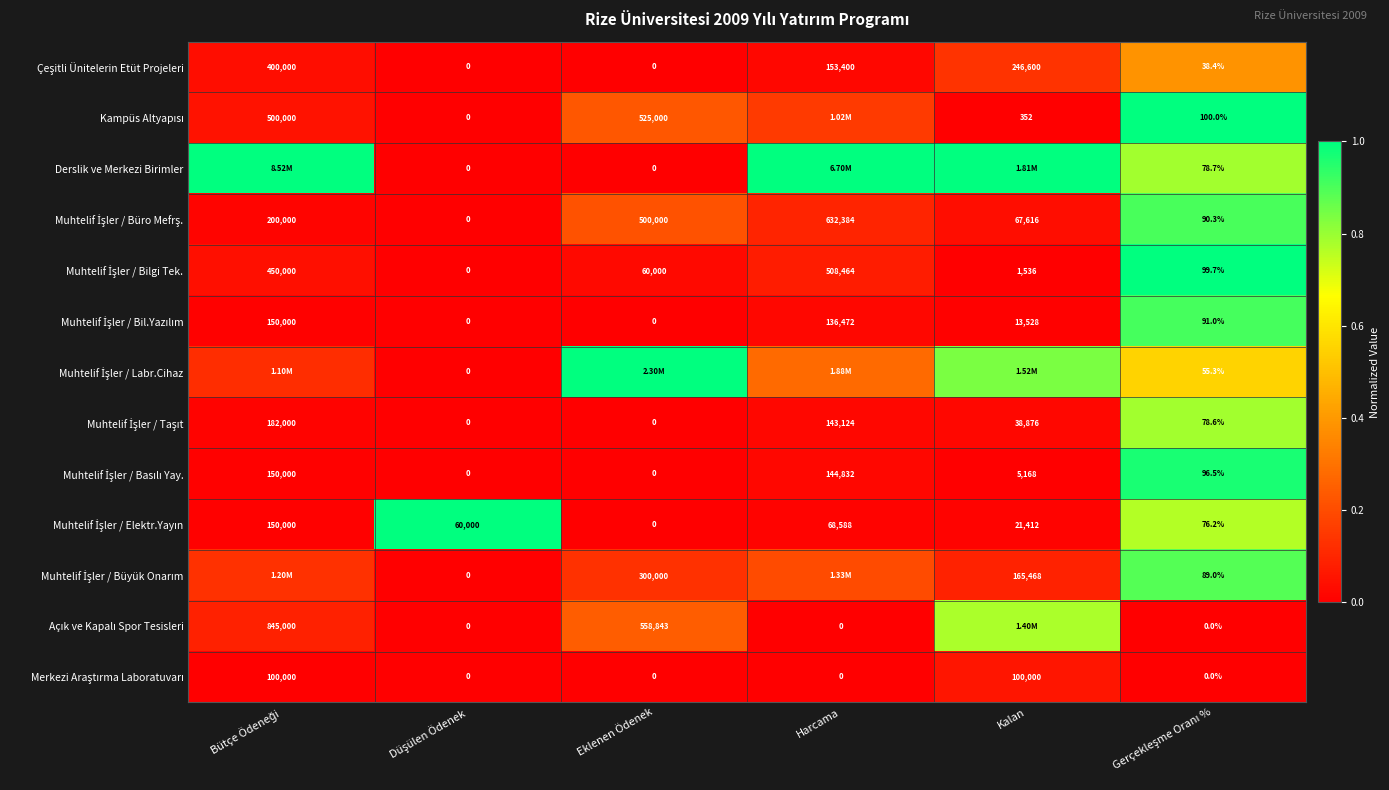

At which category does the chart reach its minimum across all series?

Düşülen Ödenek